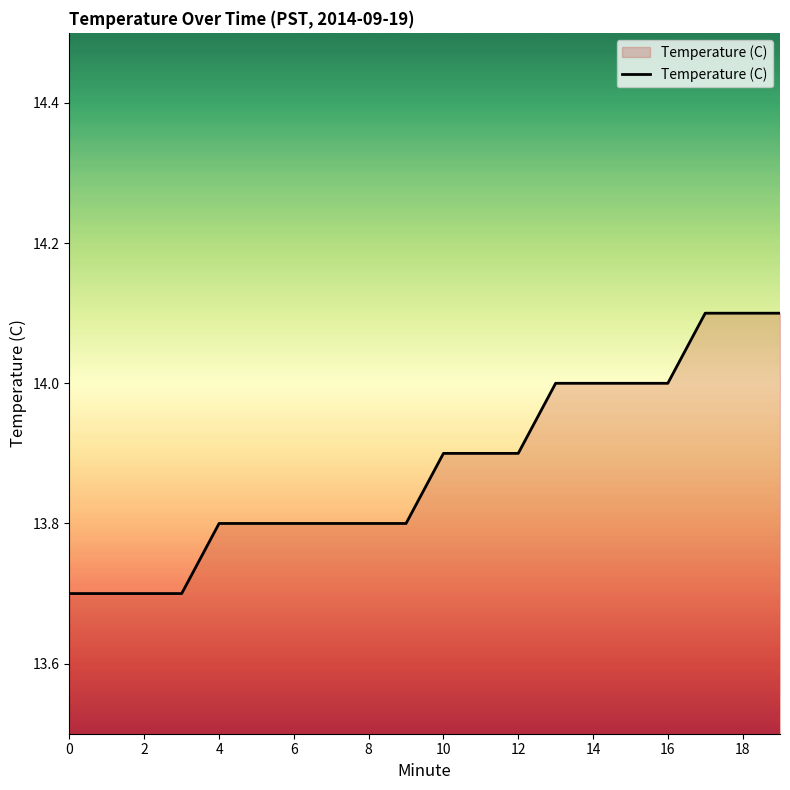

What is the minimum value shown in the chart?

13.7